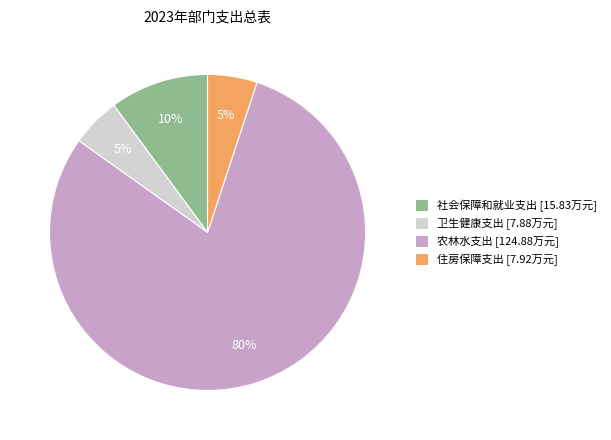

Does 卫生健康支出 represent more than half of the total?

No